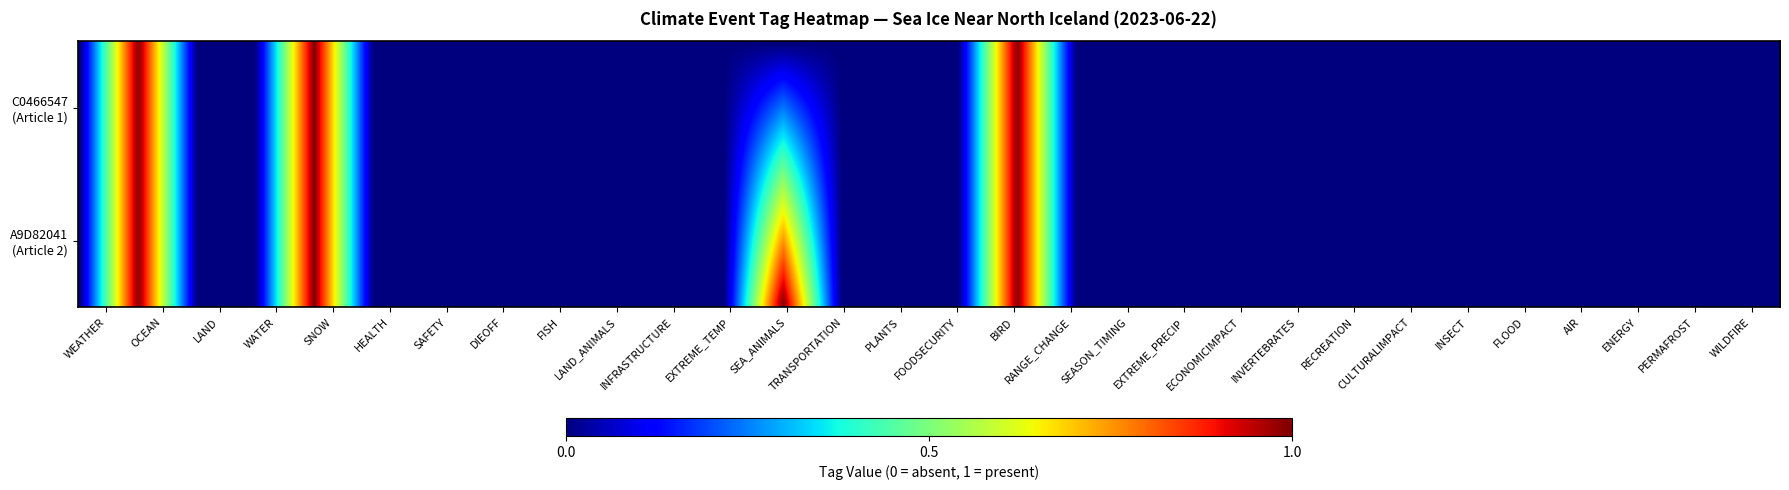

Is it true that C0466547-C3CE-4127-9E5E-51BD99F09278 equals 0 at SAFETY?

True